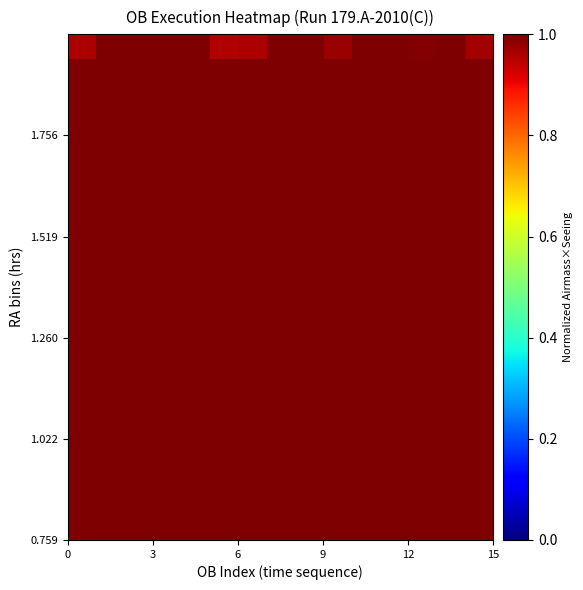

At how many categories does at least one series exceed 0?

15